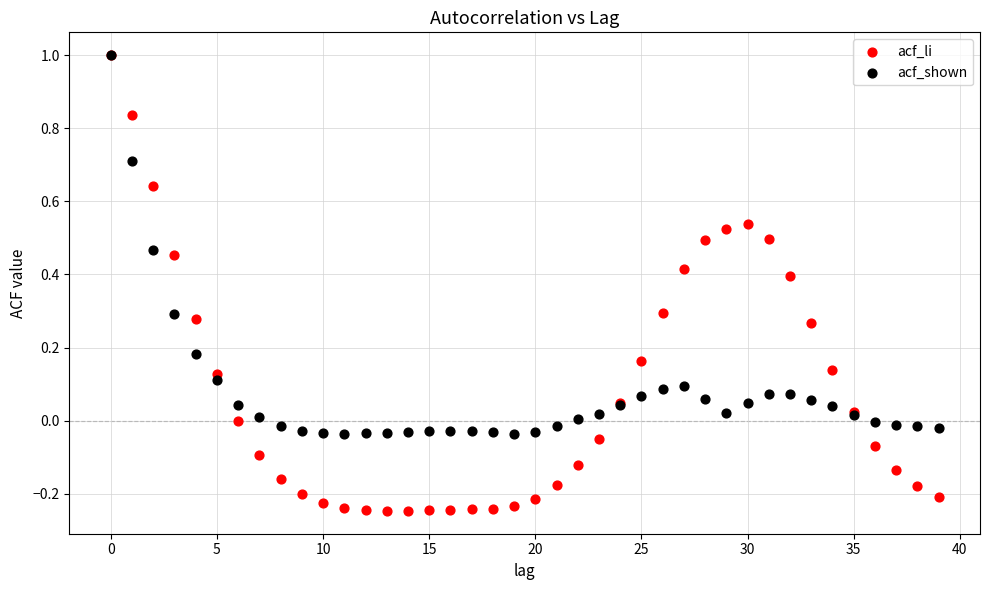

What are all the series names shown in the legend?

acf_li, acf_shown